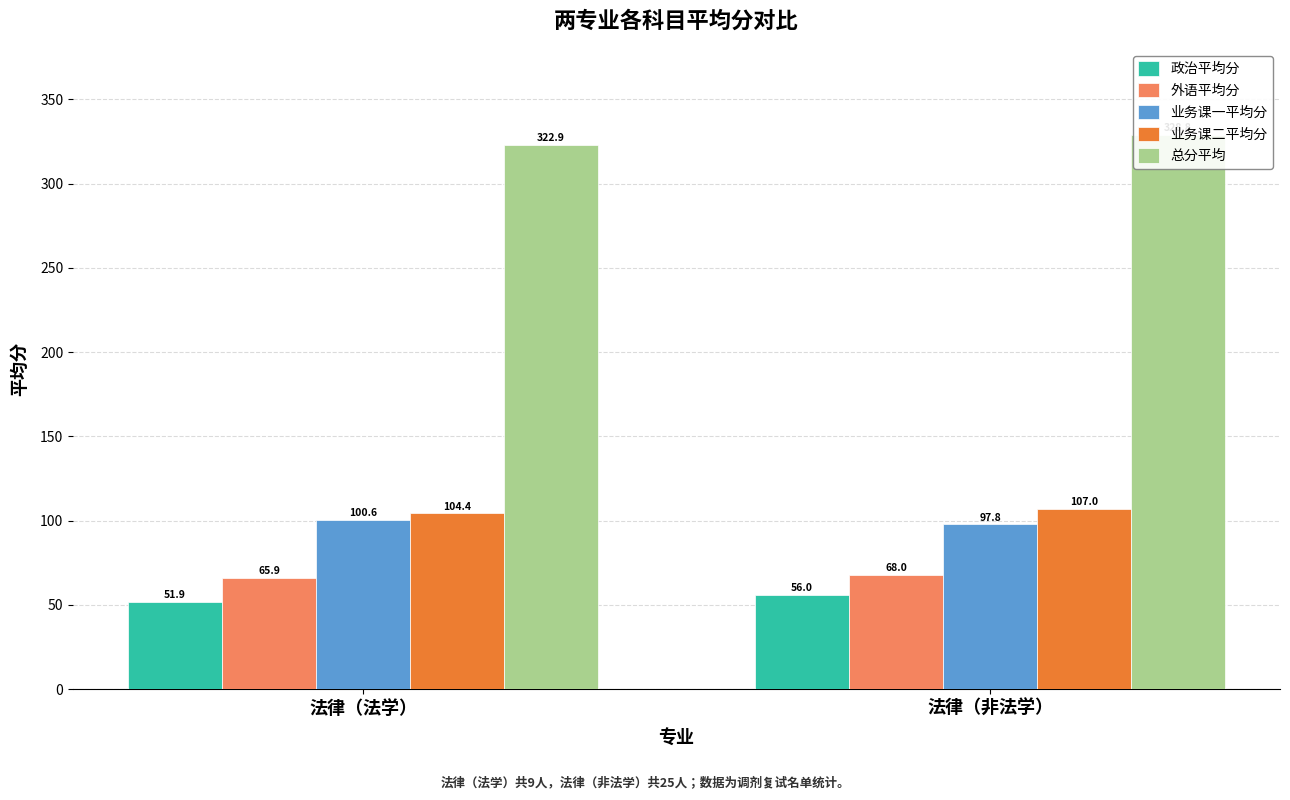

Are the bars horizontal?

No